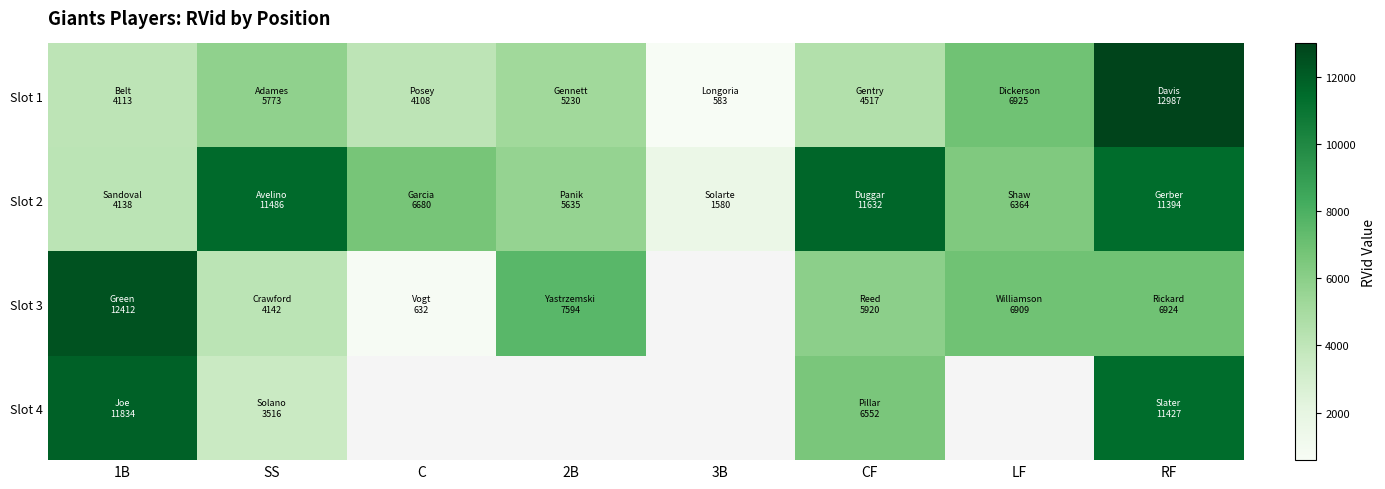

True or false: Slot 1 has a value of 5773.0 at SS.

True